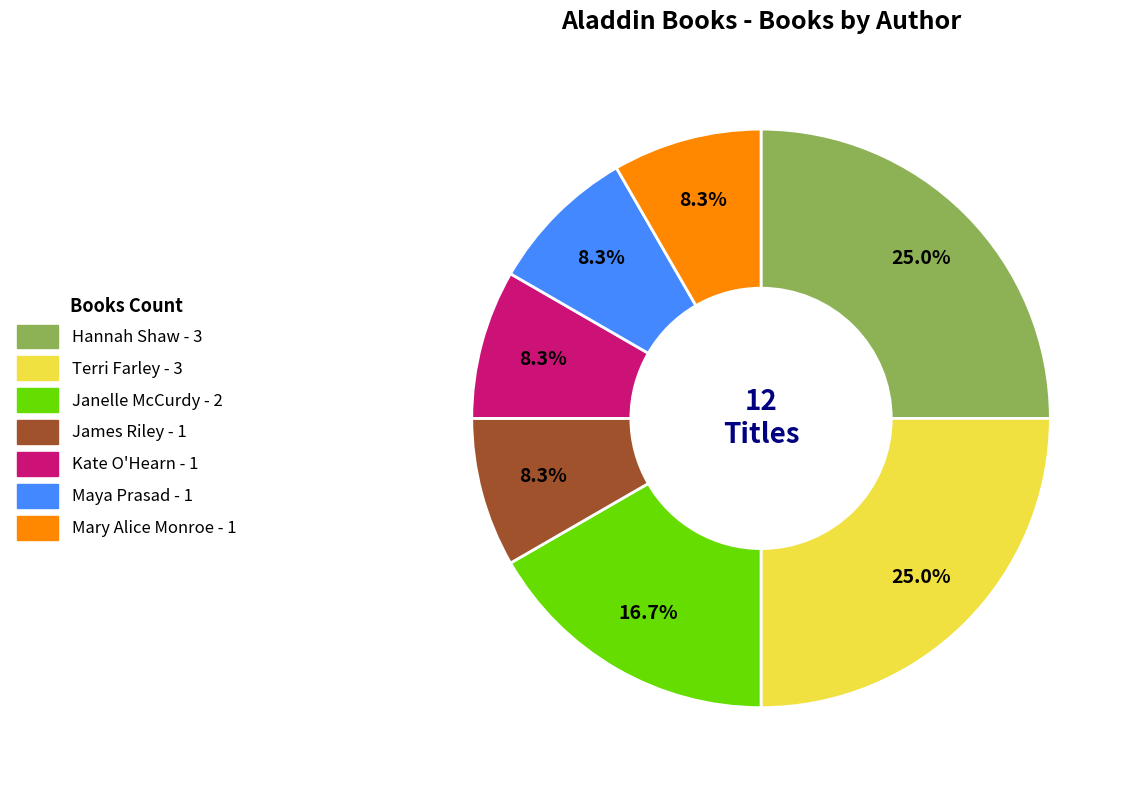

To the nearest percent, what portion does Maya Prasad represent?

8%